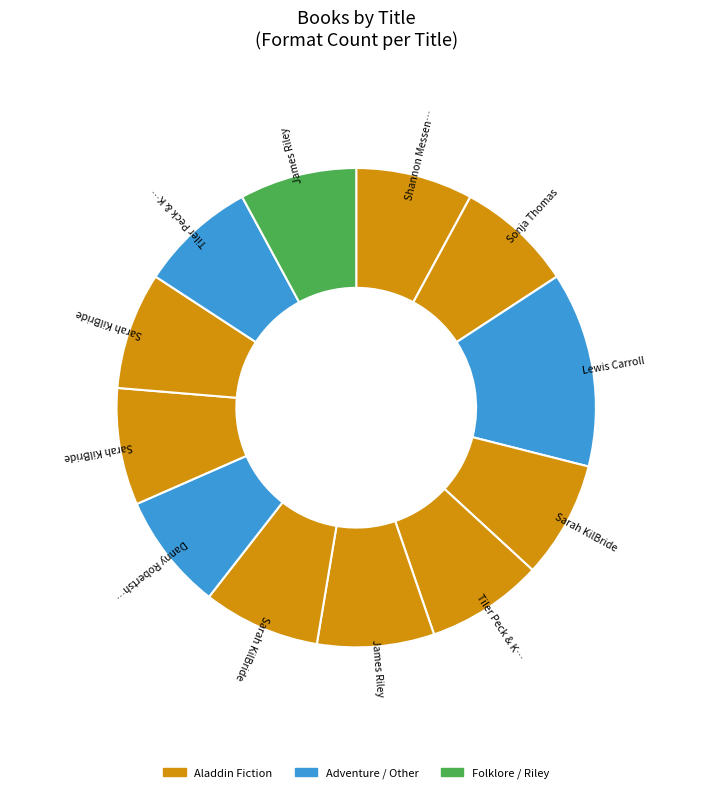

Does any single category account for the majority?

No